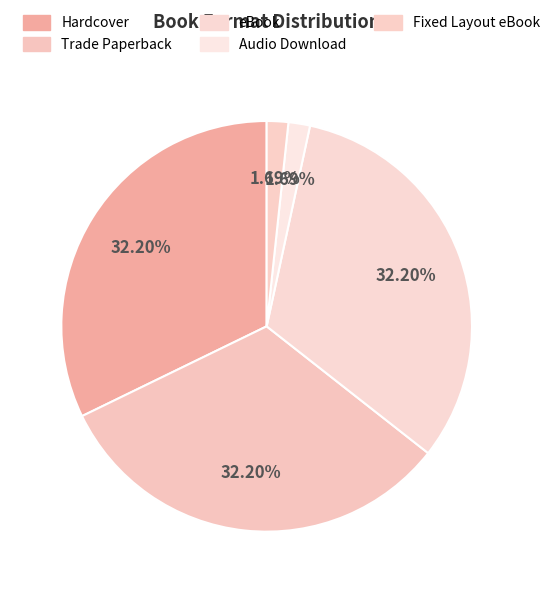

What percentage is the Trade Paperback slice, to the nearest percent?

32%